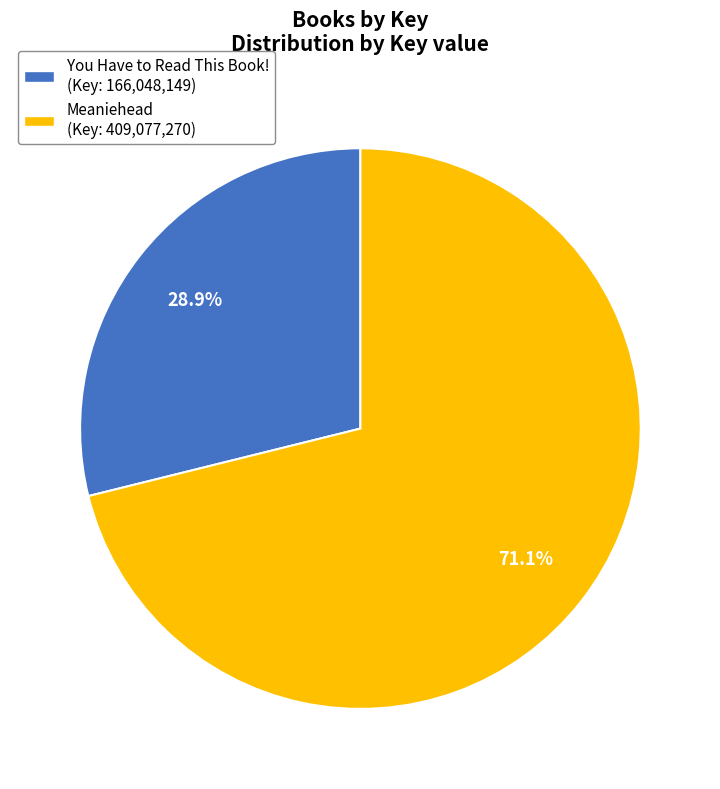

What portion of the pie excludes Meaniehead?

28.9%